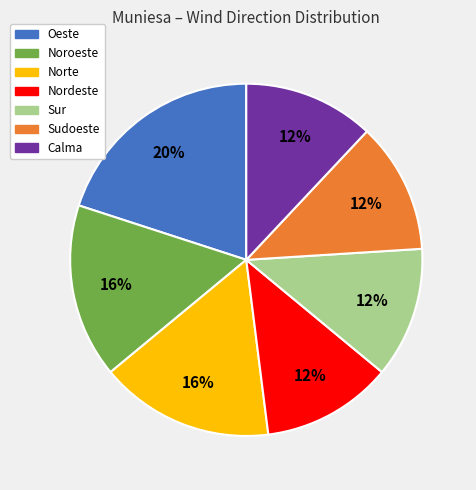

Which has a higher value, Sur or Noroeste?

Noroeste